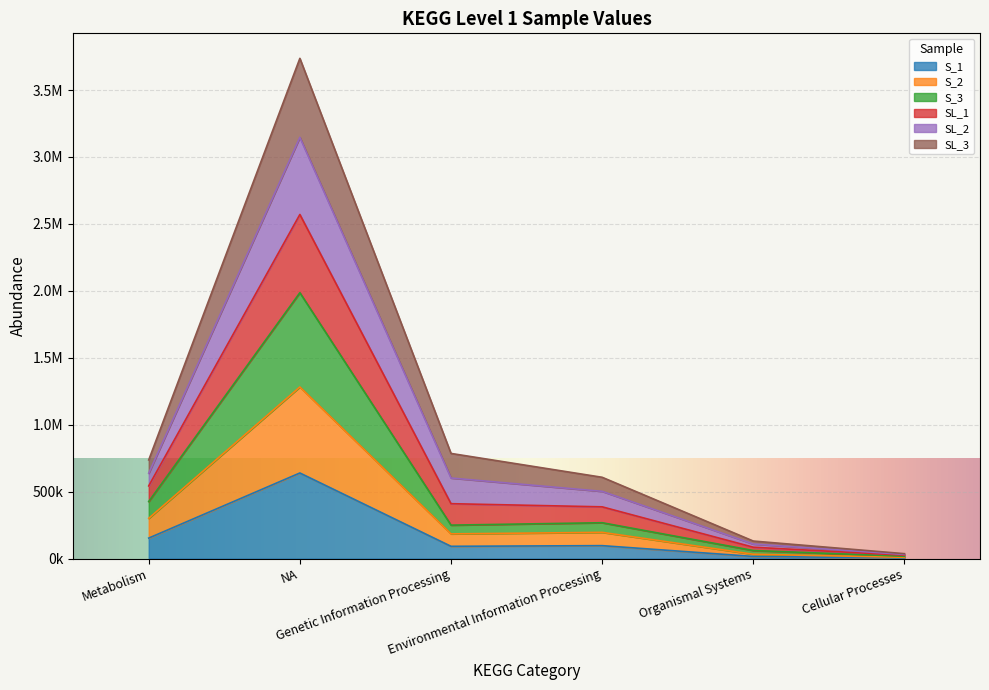

Is the value of SL_2 at Organismal Systems greater than the value of SL_1 at Genetic Information Processing?

No